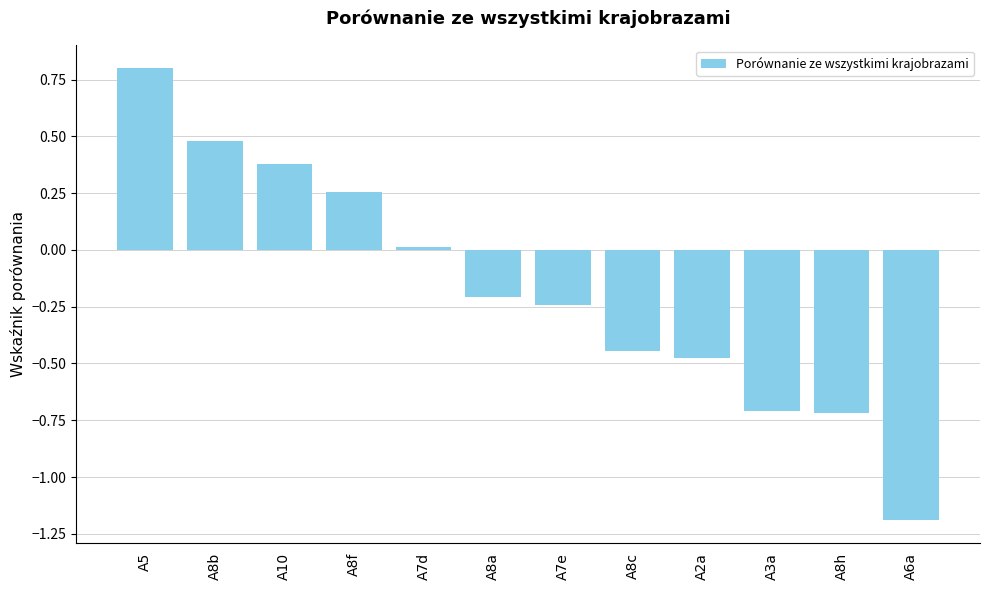

Is it true that the value at A10 is 0.5?

False